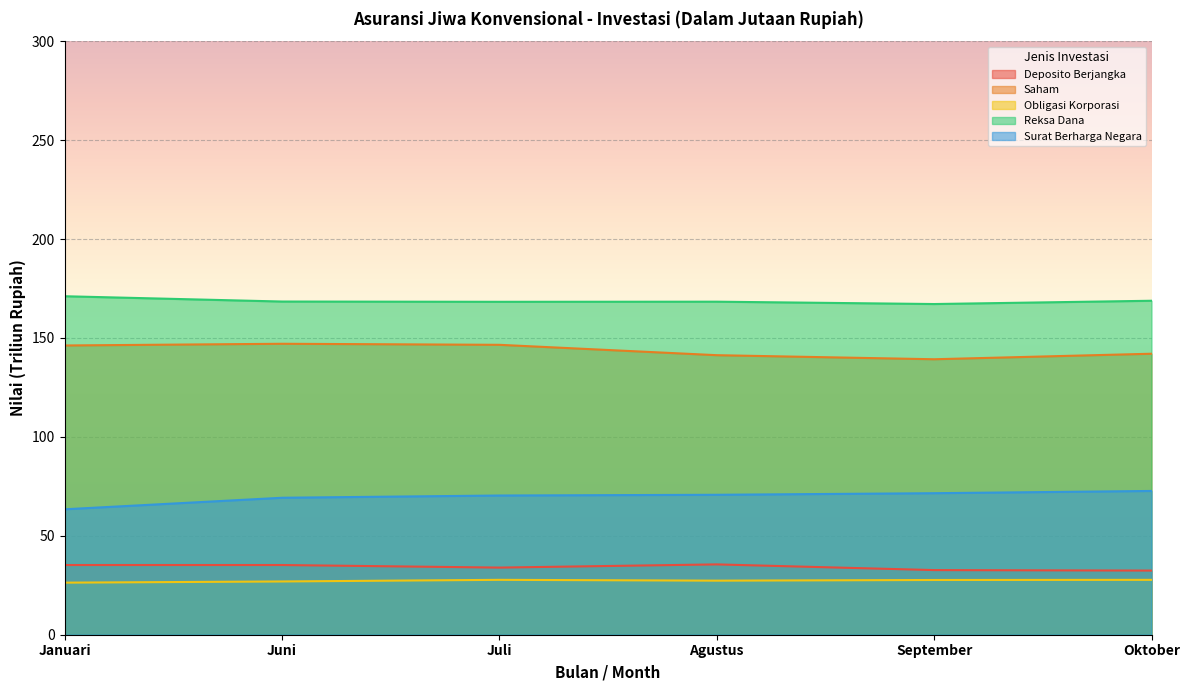

Reading left to right, what are all the values shown in this chart?

Deposito Berjangka: 35.2	35.2	33.9	35.5	32.7	32.4
Saham: 146.2	147.1	146.5	141.3	139.2	142.0
Obligasi Korporasi: 26.3	26.9	27.7	27.3	27.7	27.7
Reksa Dana: 171.1	168.4	168.3	168.3	167.1	168.8
Surat Berharga Negara: 63.4	69.2	70.4	70.7	71.5	72.7